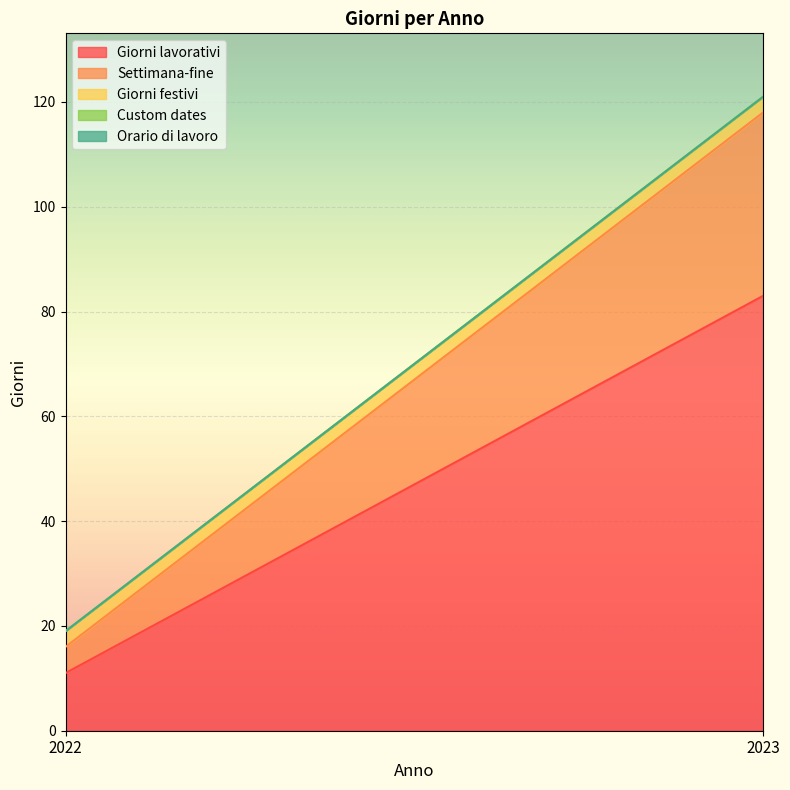

What is the lowest value of the Settimana-fine series?

5